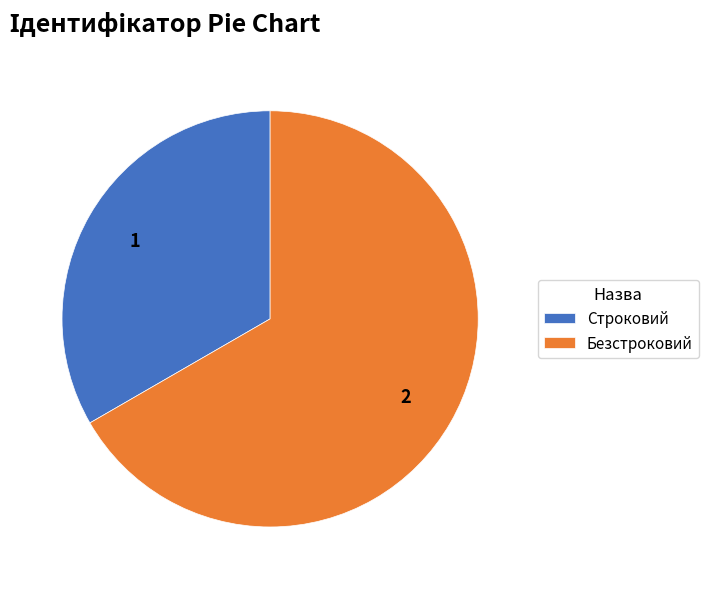

Rank the categories by value from lowest to highest.

Строковий, Безстроковий